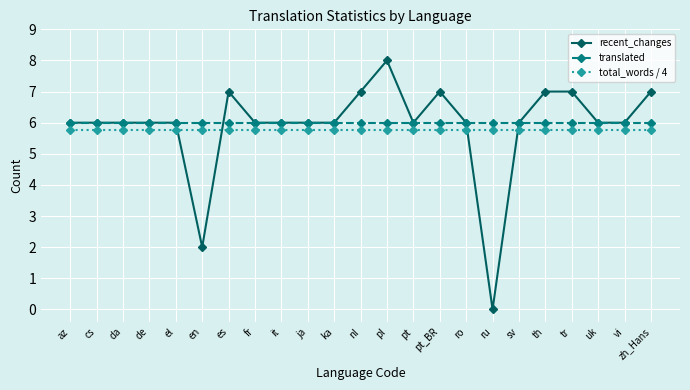

At how many categories does at least one series exceed 5?

23